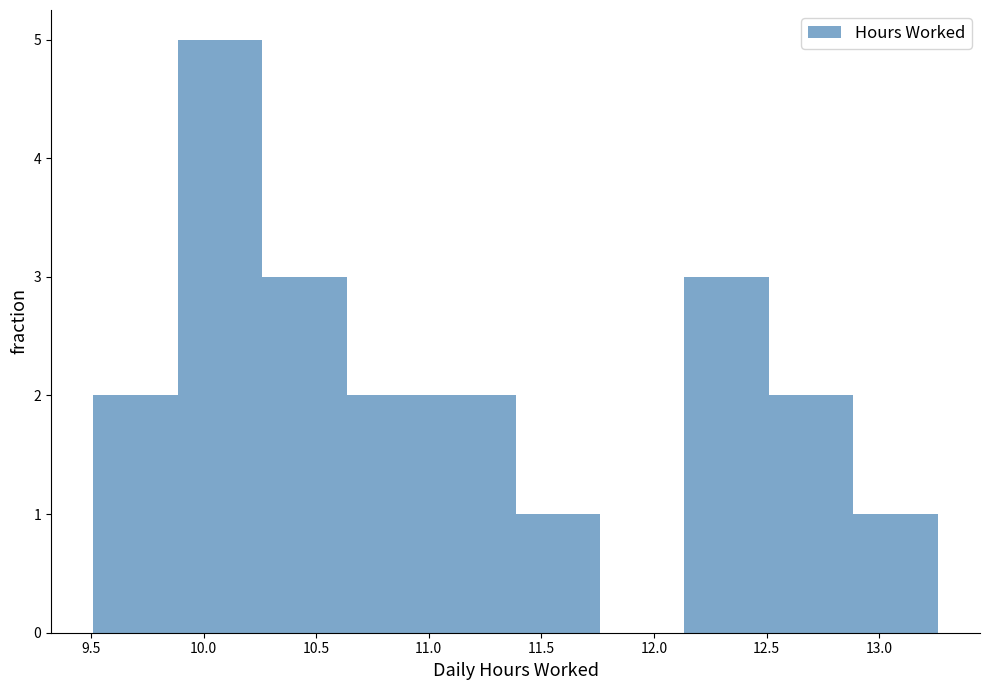

Reading left to right, transcribe this chart: for each bar, give the range it covers on the x-axis and its height. Neither the bar edges nor the heights are printed on the chart, so give them approximately, as read against the axes.

9.510 to 9.885: 2
9.885 to 10.260: 5
10.260 to 10.635: 3
10.635 to 11.010: 2
11.010 to 11.385: 2
11.385 to 11.760: 1
11.760 to 12.135: 0
12.135 to 12.510: 3
12.510 to 12.885: 2
12.885 to 13.260: 1